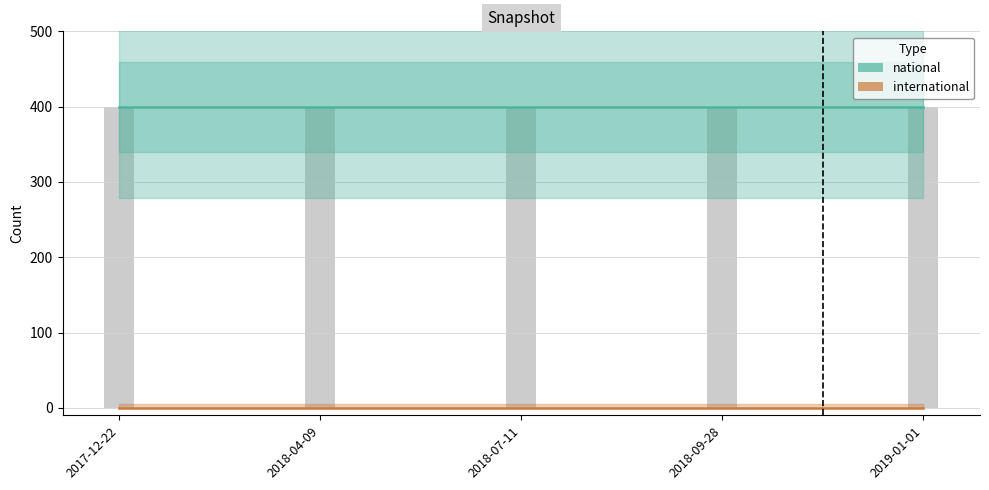

Rank the series by their maximum value, from highest to lowest.

national, international